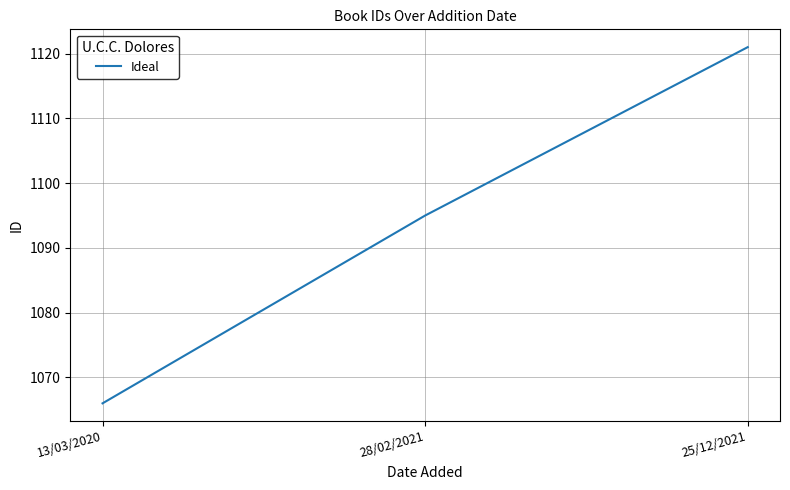

What is the minimum value shown in the chart?

1066